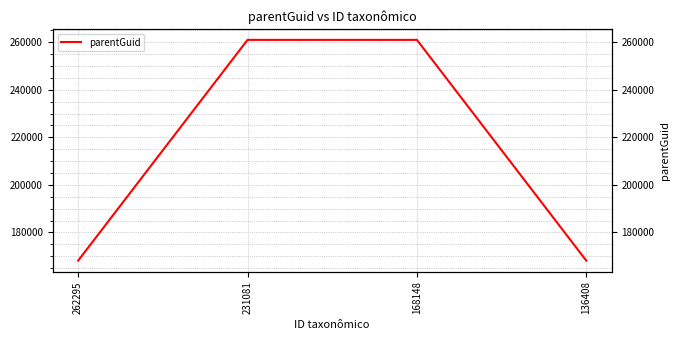

What is the maximum value shown in the chart?

261026